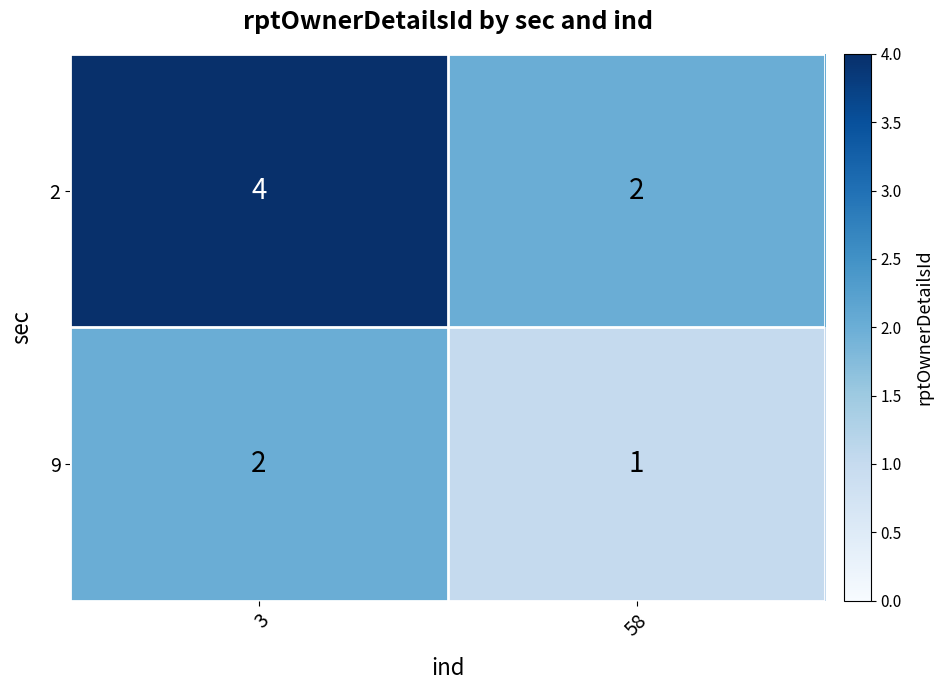

What is the greatest value displayed?

4